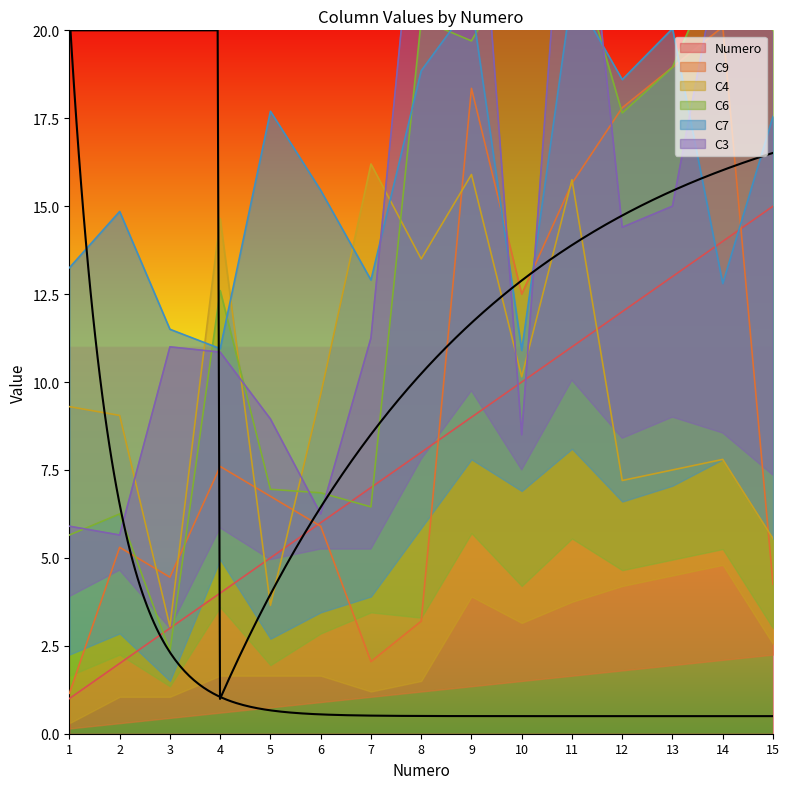

True or false: Numero and C6 intersect in this chart.

True